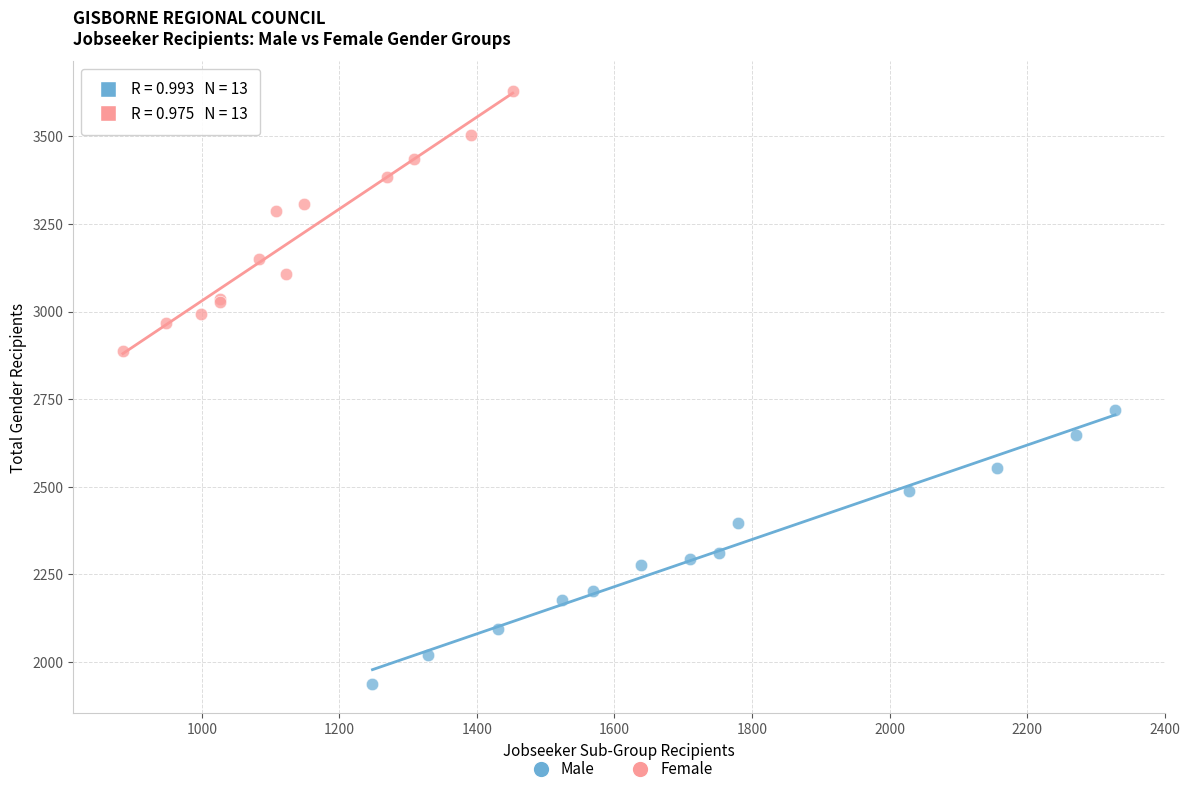

Which series has the largest Y range (max minus min)?

Male